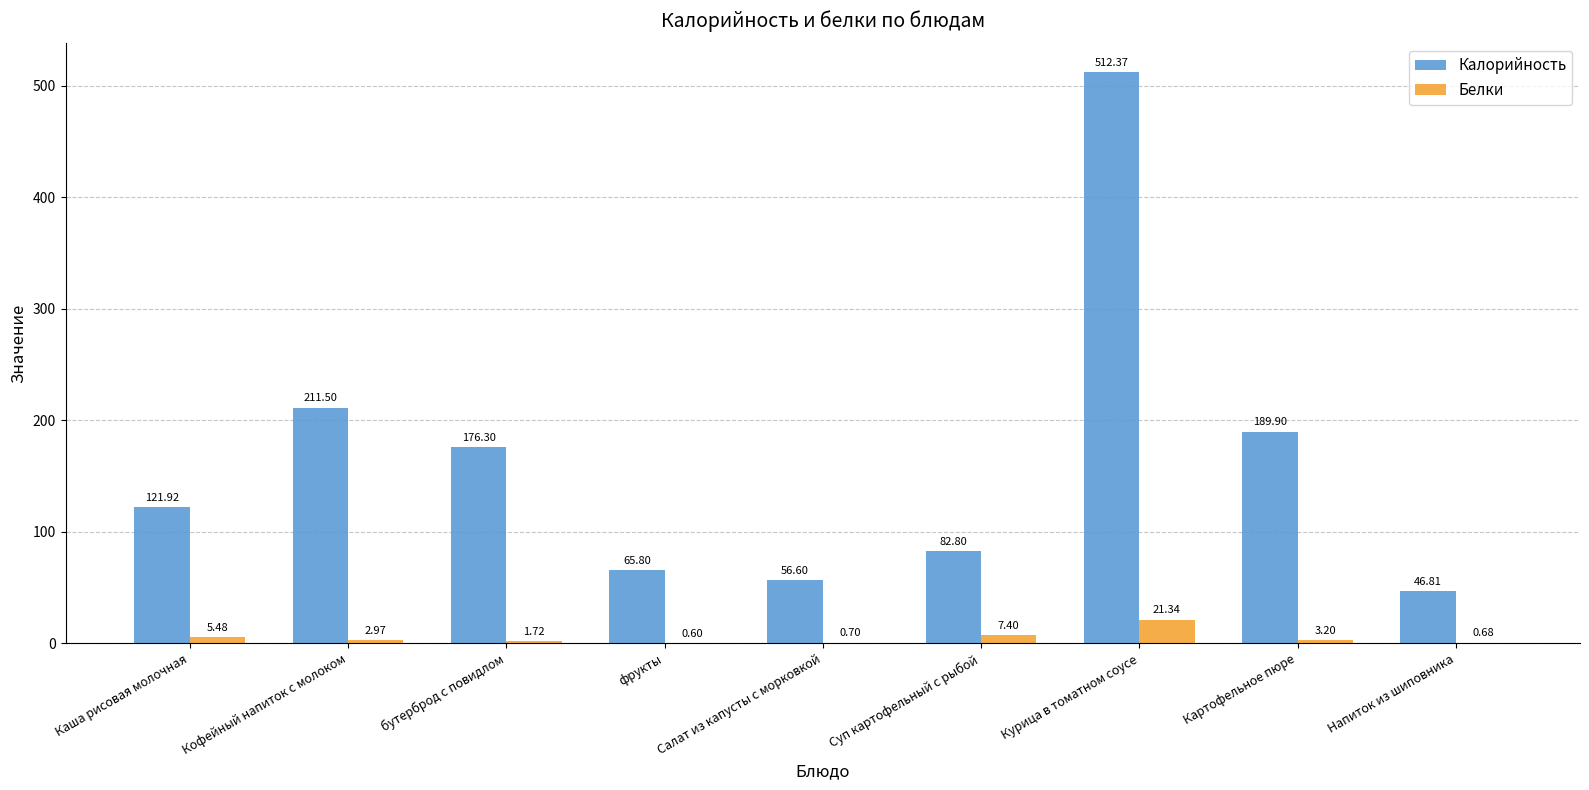

What is the sum of the Белки values at Каша рисовая молочная and Картофельное пюре?

8.7